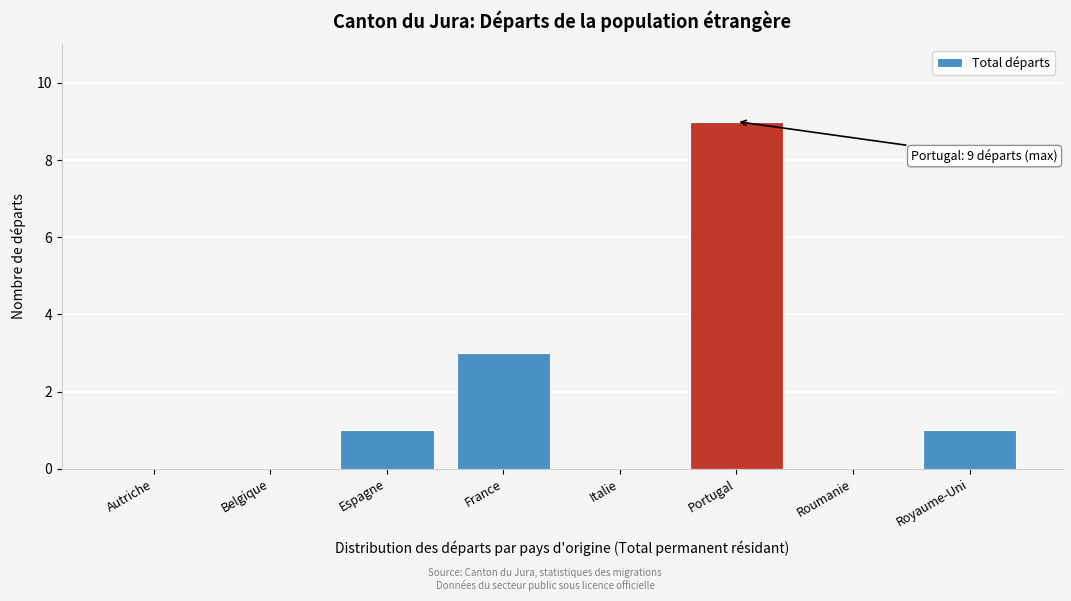

Reading left to right, what are all the values shown in this chart?

Autriche=0	Belgique=0	Espagne=1	France=3	Italie=0	Portugal=9	Roumanie=0	Royaume-Uni=1